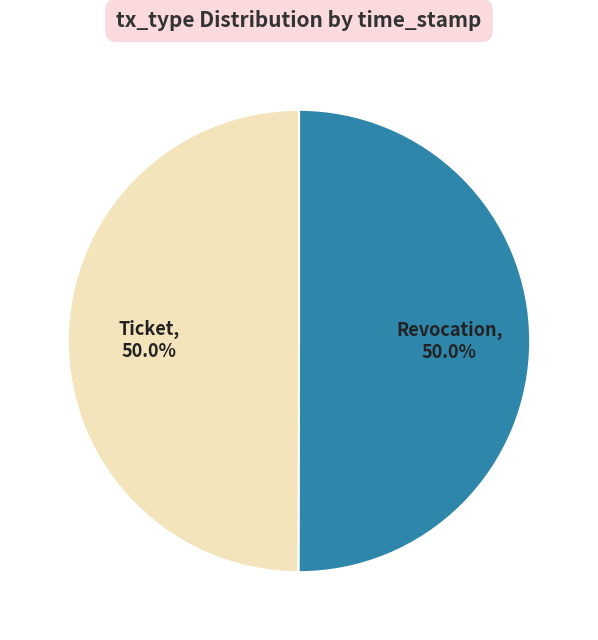

Is the sum of Ticket and Revocation greater than half?

Yes